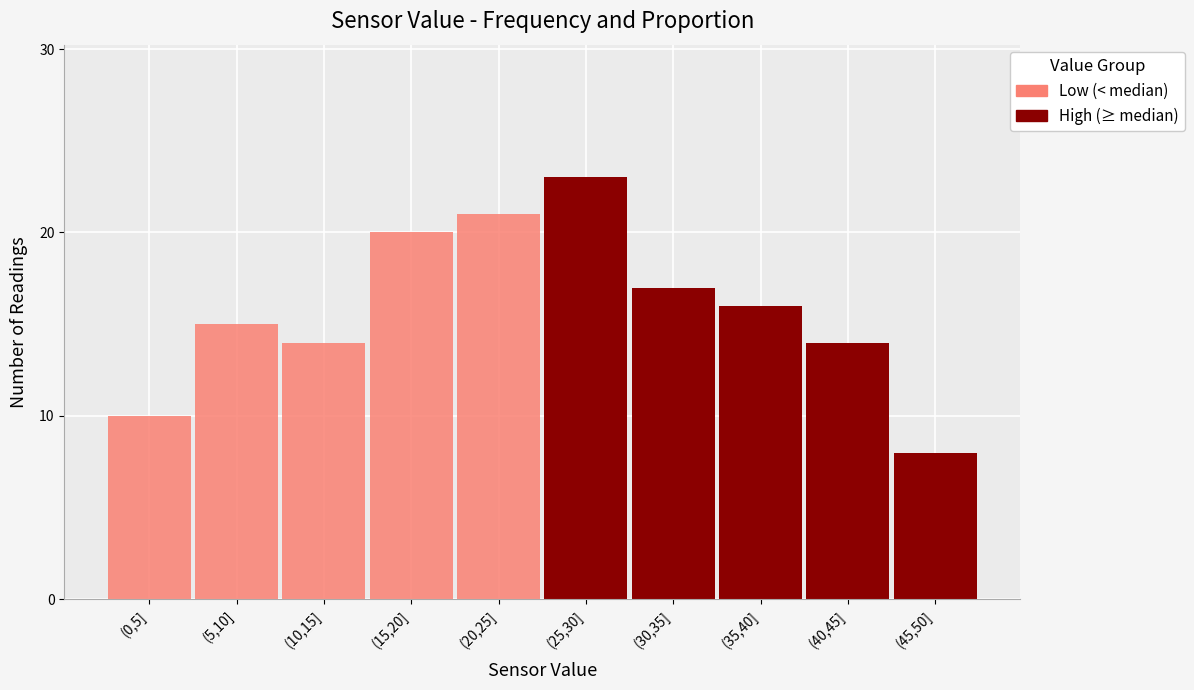

Reading right to left, transcribe the values for High (≥ median).

(45,50]=8	(40,45]=14	(35,40]=16	(30,35]=17	(25,30]=23	(20,25]=0	(15,20]=0	(10,15]=0	(5,10]=0	(0,5]=0